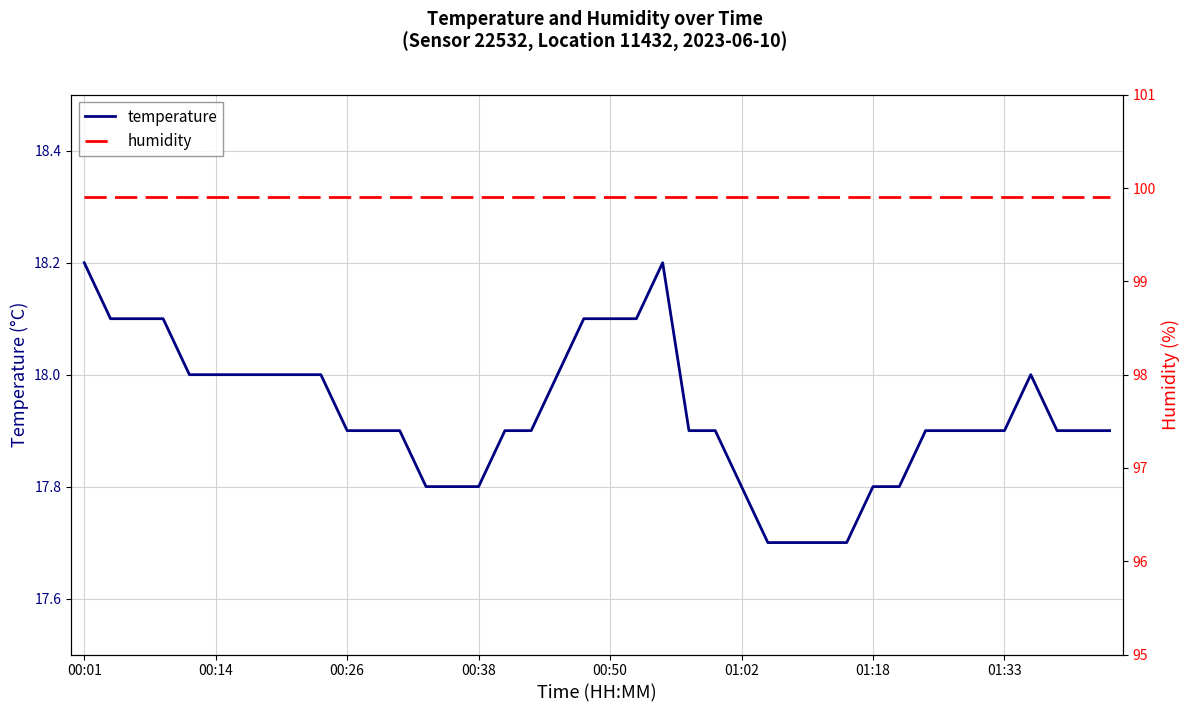

Reading left to right, transcribe all the data shown in this chart.

temperature: 18.2	18.1	18.1	18.1	18.0	18.0	18.0	18.0	18.0	18.0	17.9	17.9	17.9	17.8	17.8	17.8	17.9	17.9	18.0	18.1	18.1	18.1	18.2	17.9	17.9	17.8	17.7	17.7	17.7	17.7	17.8	17.8	17.9	17.9	17.9	17.9	18.0	17.9	17.9	17.9
humidity: 99.9	99.9	99.9	99.9	99.9	99.9	99.9	99.9	99.9	99.9	99.9	99.9	99.9	99.9	99.9	99.9	99.9	99.9	99.9	99.9	99.9	99.9	99.9	99.9	99.9	99.9	99.9	99.9	99.9	99.9	99.9	99.9	99.9	99.9	99.9	99.9	99.9	99.9	99.9	99.9